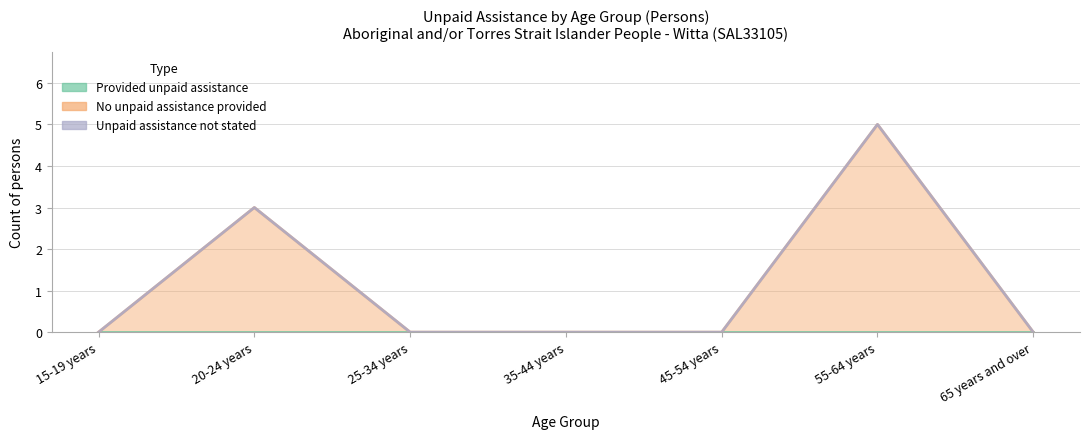

Is the value of Unpaid assistance not stated at 55-64 years greater than the value of Provided unpaid assistance at 25-34 years?

Yes